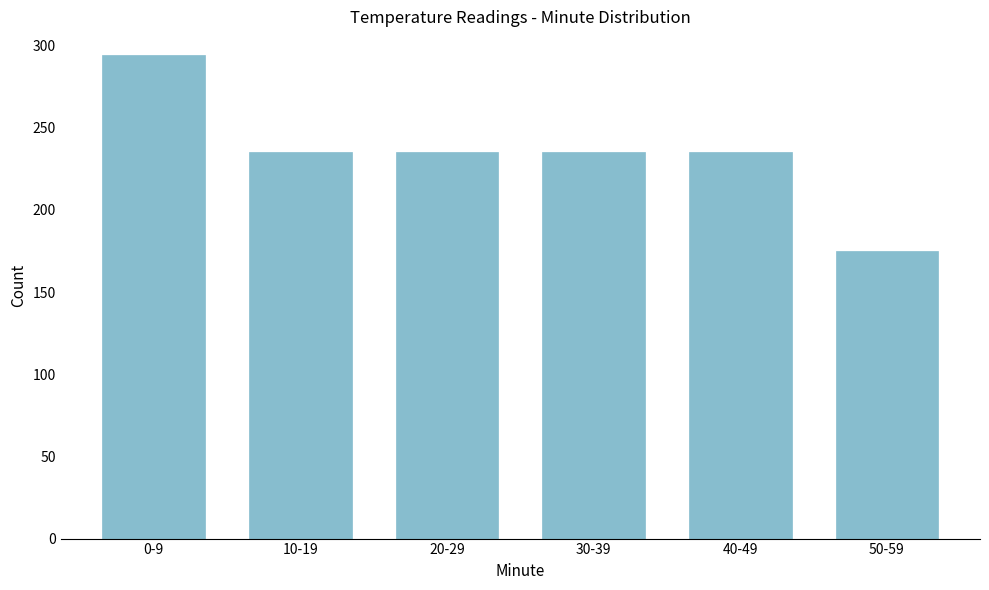

Reading left to right, transcribe all the data shown in this chart.

294	235	235	235	235	175